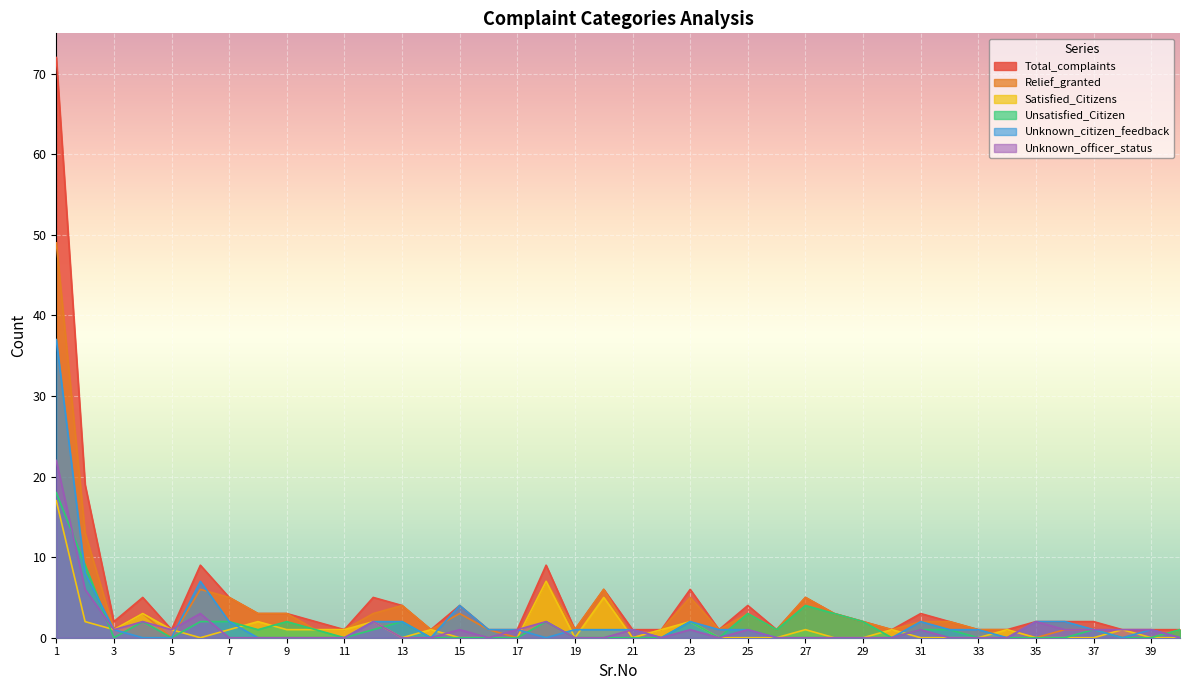

At 33, list the series in order from largest to smallest.

Total_complaints, Relief_granted, Unknown_citizen_feedback, Satisfied_Citizens, Unsatisfied_Citizen, Unknown_officer_status